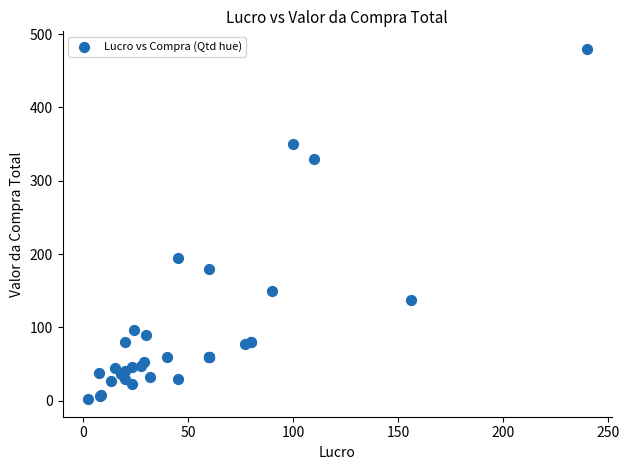

What Y value in the scatter plot is closest to 241?

195.0